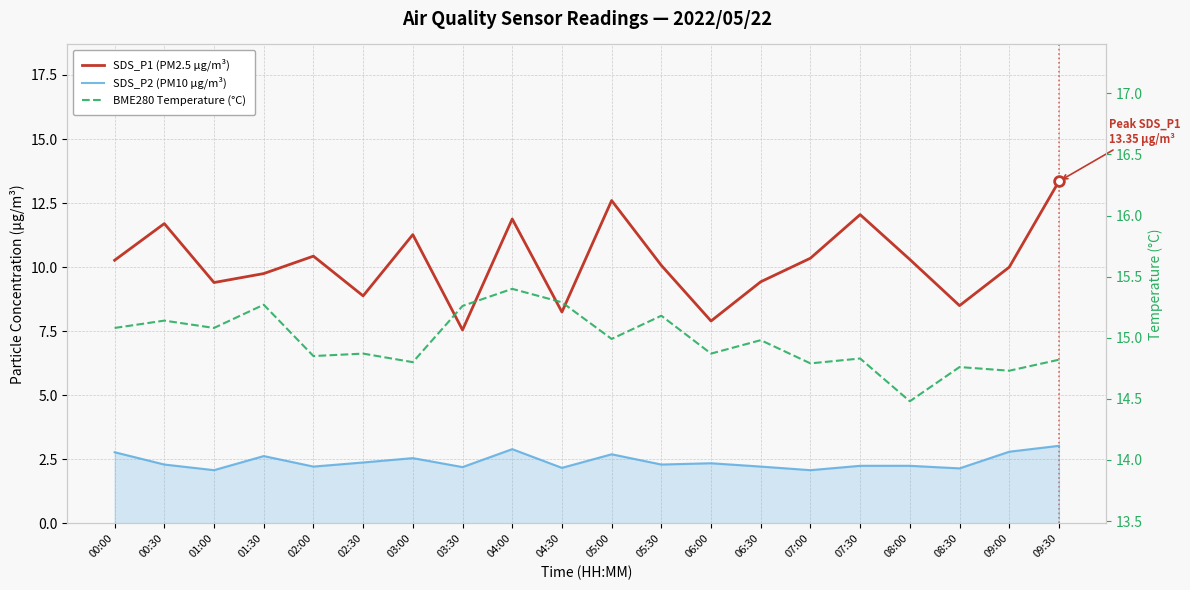

Reading right to left, what are all the values shown in this chart?

SDS_P1 (PM2.5 µg/m³): 13.3	10.0	8.5	10.3	12.1	10.3	9.4	7.9	10.1	12.6	8.2	11.9	7.5	11.3	8.9	10.4	9.8	9.4	11.7	10.3
SDS_P2 (PM10 µg/m³): 3.0	2.8	2.1	2.2	2.2	2.1	2.2	2.4	2.3	2.7	2.2	2.9	2.2	2.5	2.4	2.2	2.6	2.1	2.3	2.8
BME280 Temperature (°C): 14.8	14.7	14.8	14.5	14.8	14.8	15.0	14.9	15.2	15.0	15.3	15.4	15.3	14.8	14.9	14.8	15.3	15.1	15.1	15.1